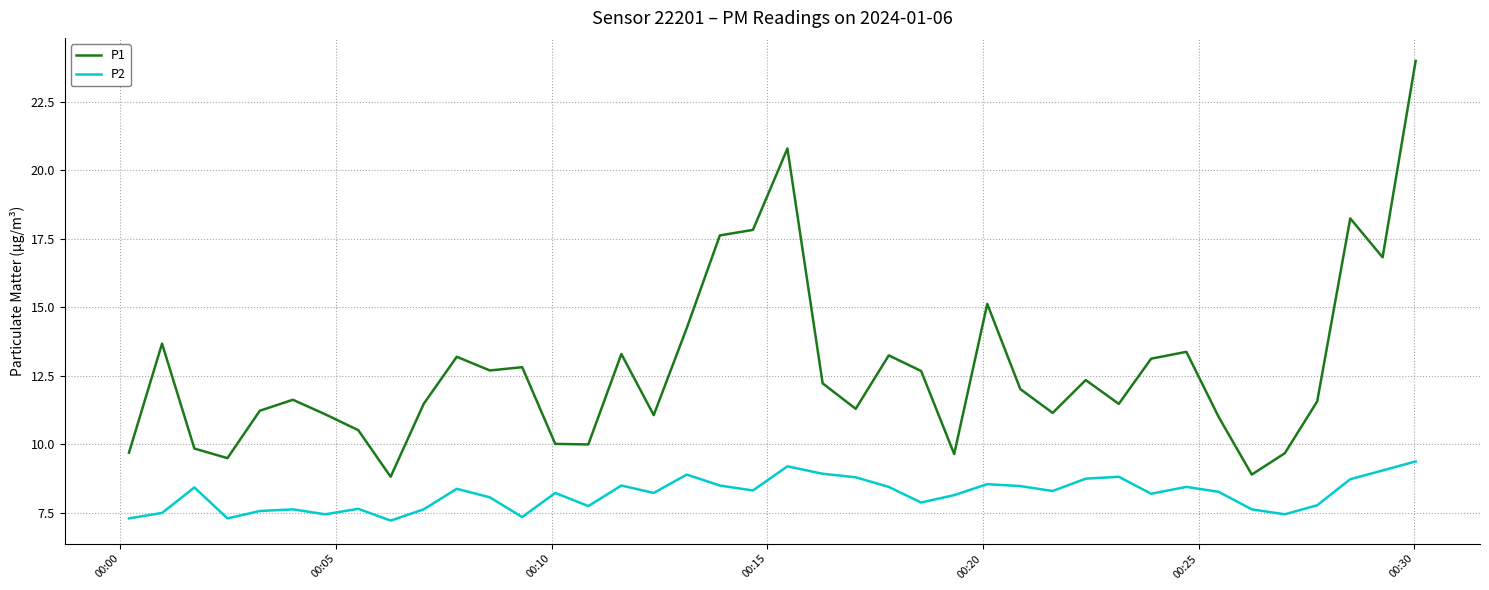

What are all the series names shown in the legend?

P1, P2